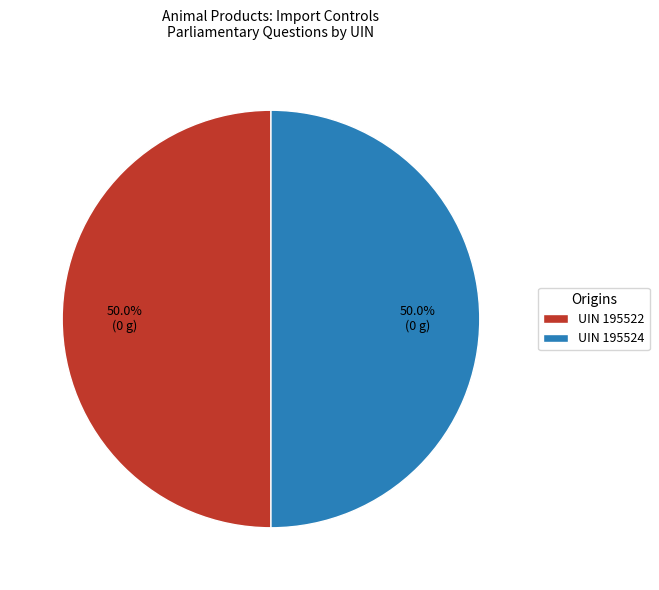

Combined, what portion of the pie is UIN 195524 and UIN 195522?

100.0%